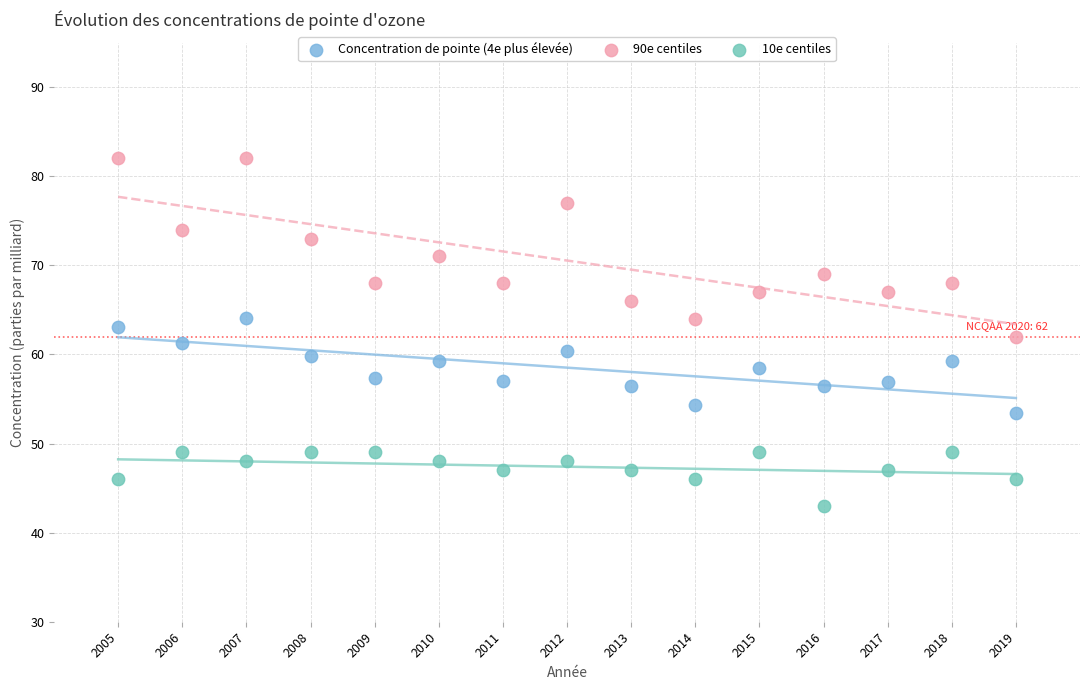

What is the X range (max minus min) for the scatter plot?

14.0